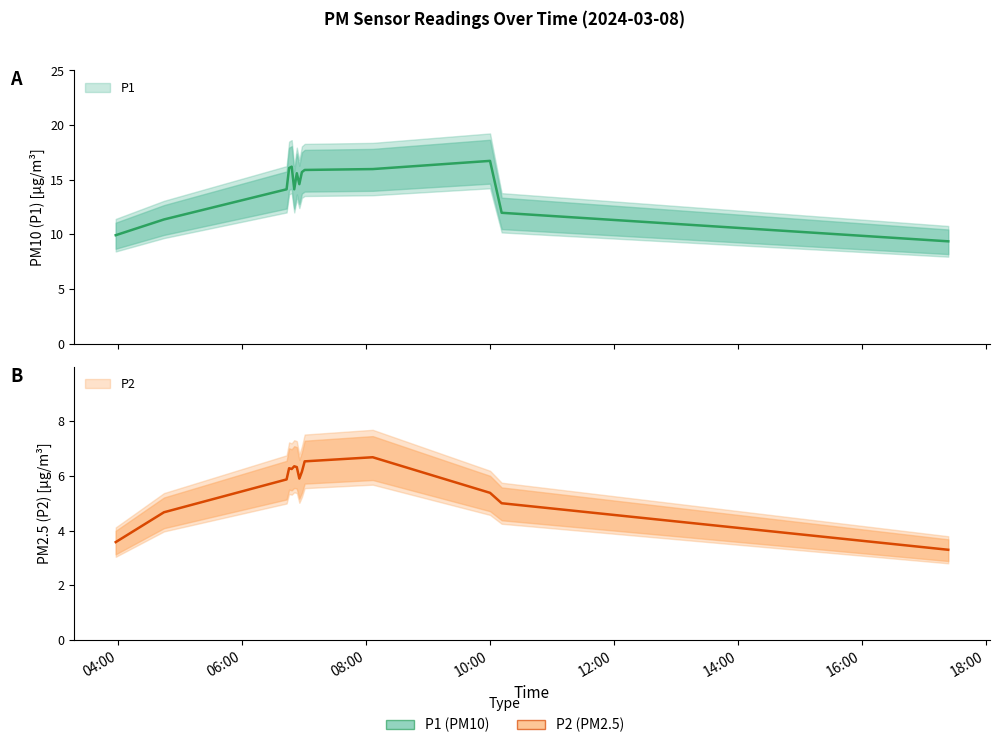

Reading right to left, what are all the values shown in this chart?

P1: 2024-03-08T17:23:30=9.4	2024-03-08T10:11:26=12.0	2024-03-08T10:00:11=16.7	2024-03-08T08:06:41=16.0	2024-03-08T07:00:51=15.9	2024-03-08T06:58:09=15.7	2024-03-08T06:55:41=14.6	2024-03-08T06:53:14=15.6	2024-03-08T06:50:45=14.1	2024-03-08T06:48:17=16.2	2024-03-08T06:45:47=16.1	2024-03-08T06:43:21=14.1	2024-03-08T04:44:42=11.4	2024-03-08T03:58:02=9.9
P2: 2024-03-08T17:23:30=3.3	2024-03-08T10:11:26=5.0	2024-03-08T10:00:11=5.4	2024-03-08T08:06:41=6.7	2024-03-08T07:00:51=6.5	2024-03-08T06:58:09=6.2	2024-03-08T06:55:41=5.9	2024-03-08T06:53:14=6.3	2024-03-08T06:50:45=6.3	2024-03-08T06:48:17=6.2	2024-03-08T06:45:47=6.3	2024-03-08T06:43:21=5.9	2024-03-08T04:44:42=4.7	2024-03-08T03:58:02=3.6